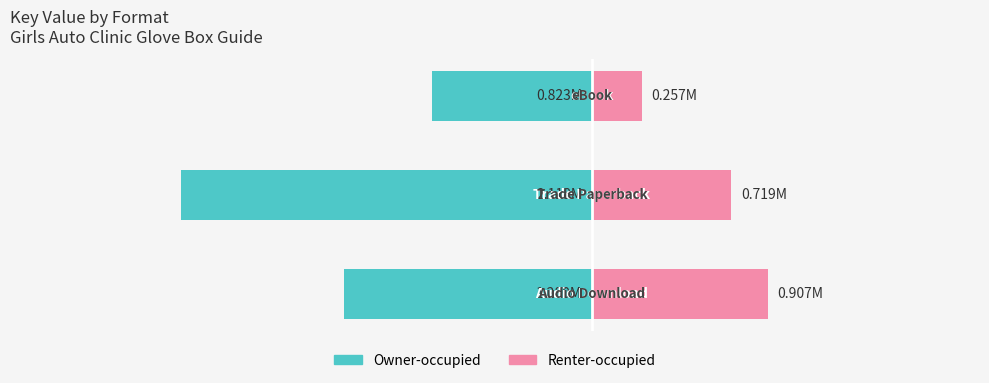

What is the value of the Owner-occupied bar at the 3rd from the left?

-0.8